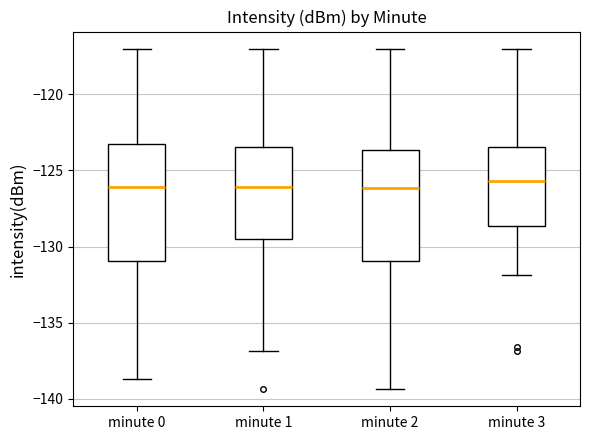

Reading left to right, read every box against the y-axis: the position of its median line, the range the box covers, and the ends of its whiskers. The values are not printed on the chart, so give them approximately, as read against the axis.

minute 0: median -126.0, box -131.0 to -123.0, whiskers -138.5 to -117.0
minute 1: median -126.0, box -129.5 to -123.5, whiskers -137.0 to -117.0
minute 2: median -126.0, box -131.0 to -123.5, whiskers -139.5 to -117.0
minute 3: median -125.5, box -128.5 to -123.5, whiskers -132.0 to -117.0